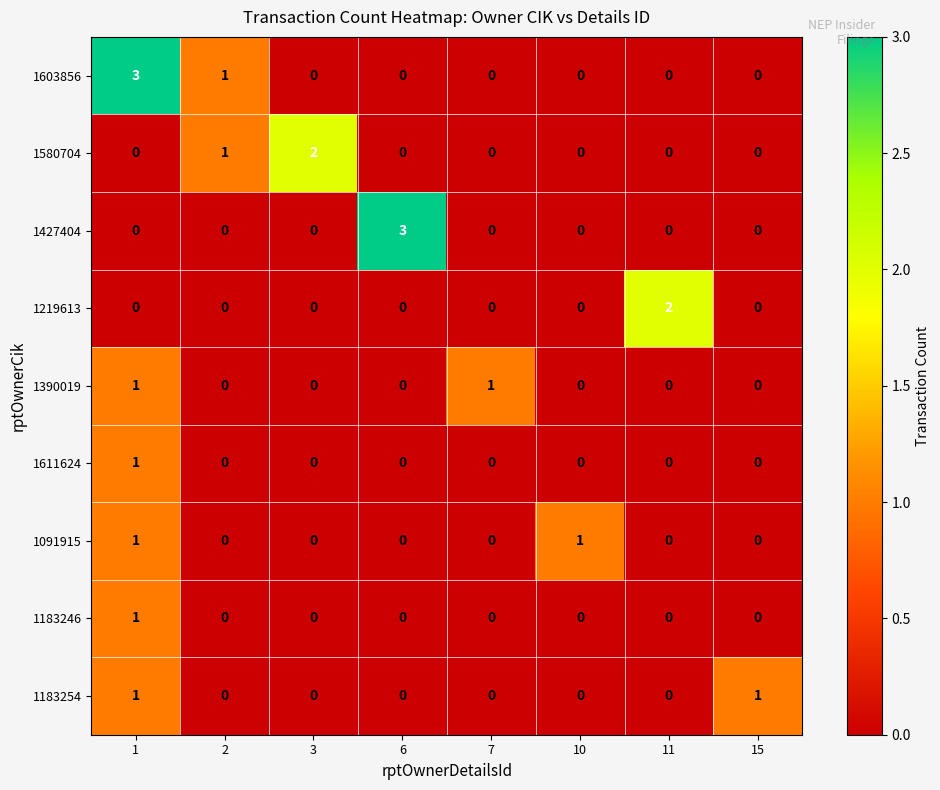

The value of 1580704 at 2 is 1. True or false?

True